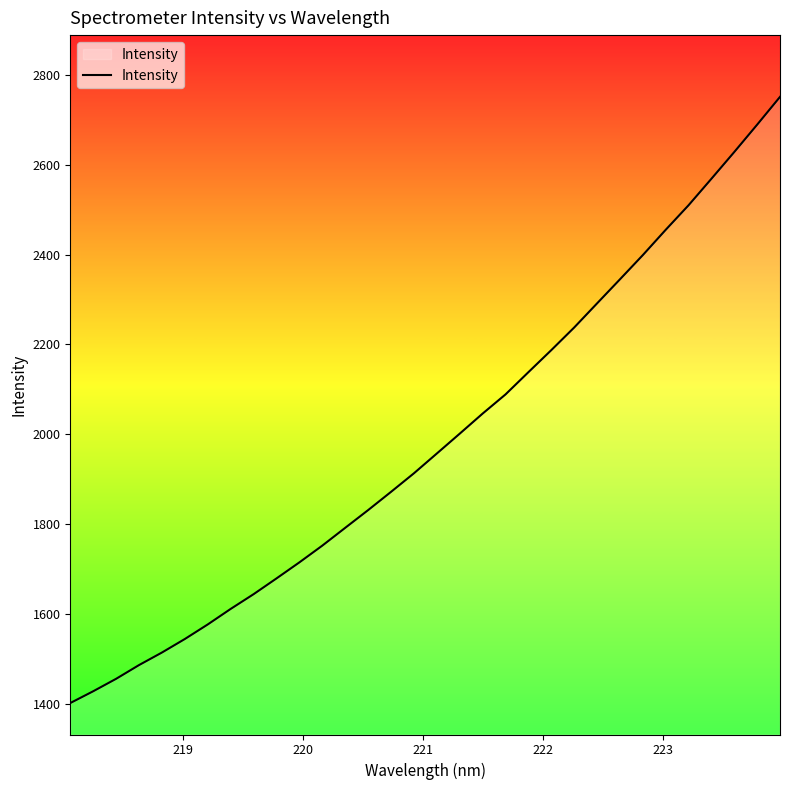

What is the minimum value shown in the chart?

1401.1